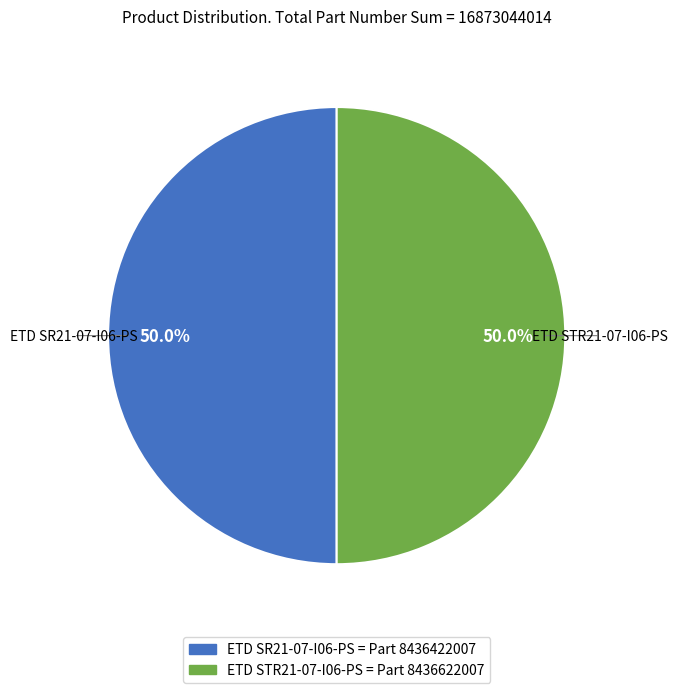

Combined, what portion of the pie is ETD STR21-07-I06-PS and ETD SR21-07-I06-PS?

100.0%